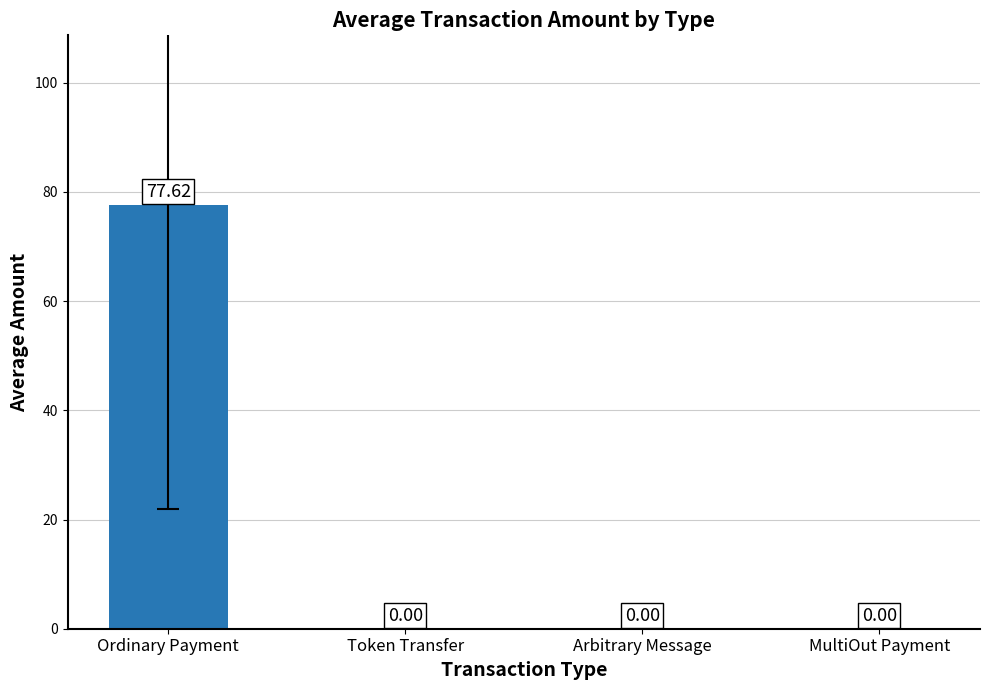

Which label corresponds to the largest value in the chart?

Ordinary Payment